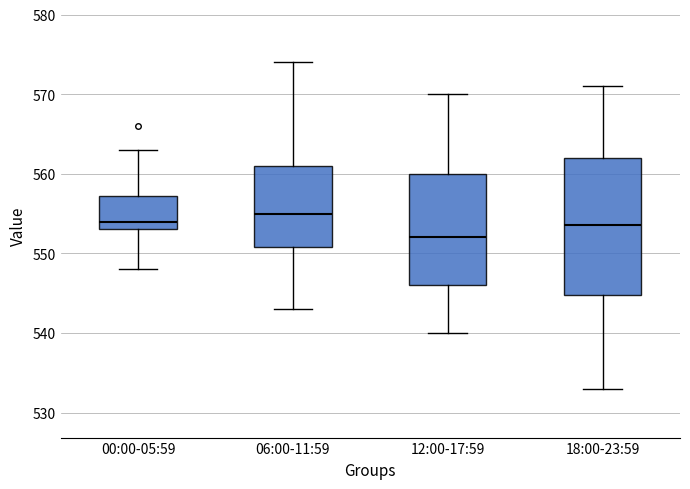

Comparing the boxes themselves (not the whiskers), which one is the tallest?

18:00-23:59